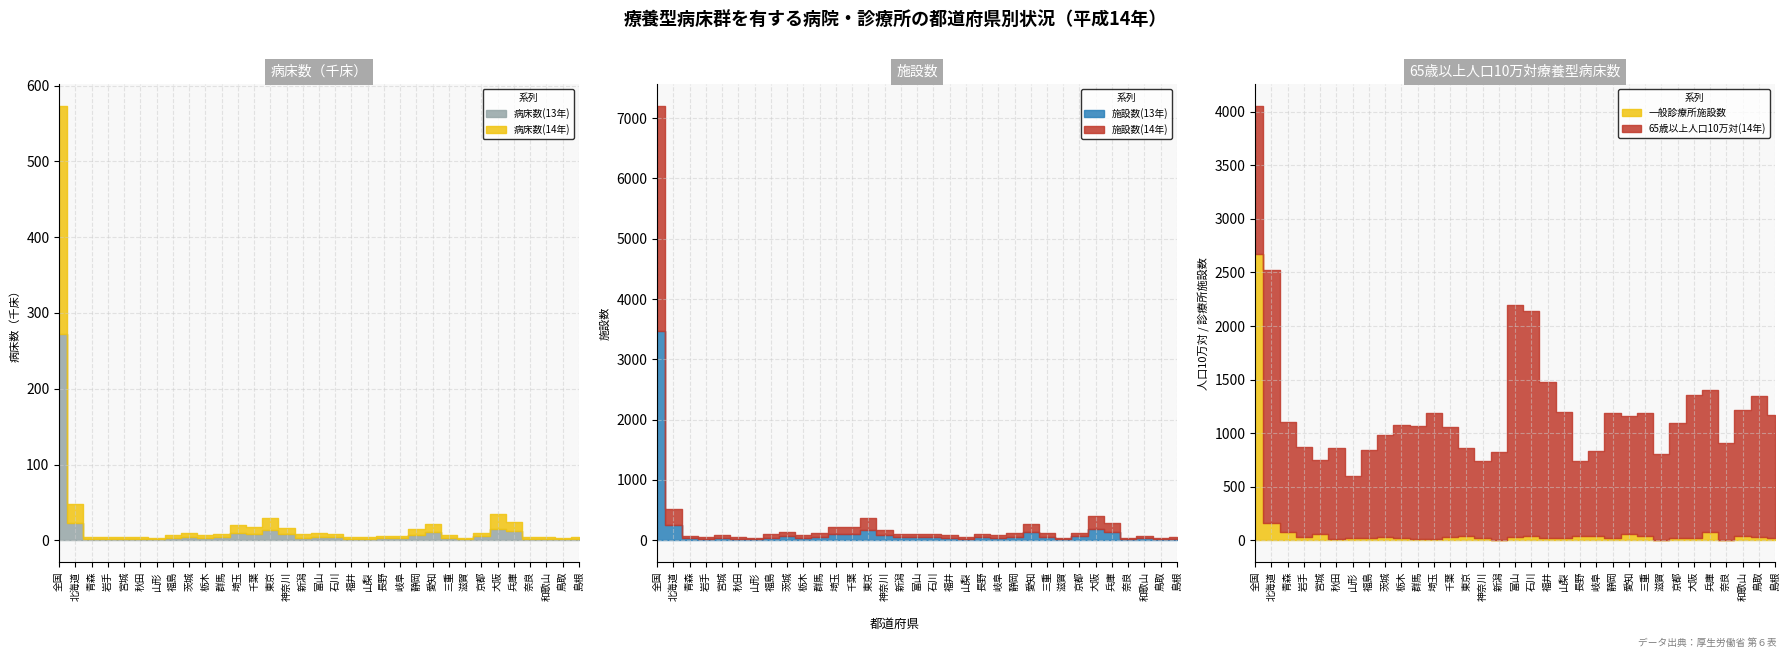

Read the 一般診療所施設数 value at 愛知.

61.0